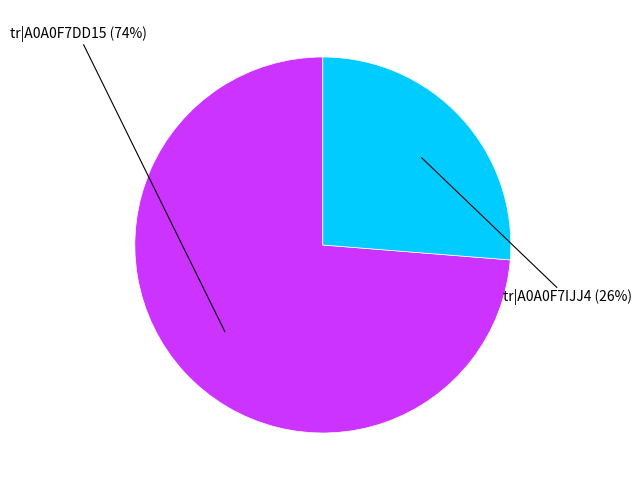

Which has a higher value, tr|A0A0F7DD15 (74%) or tr|A0A0F7IJJ4 (26%)?

tr|A0A0F7DD15 (74%)